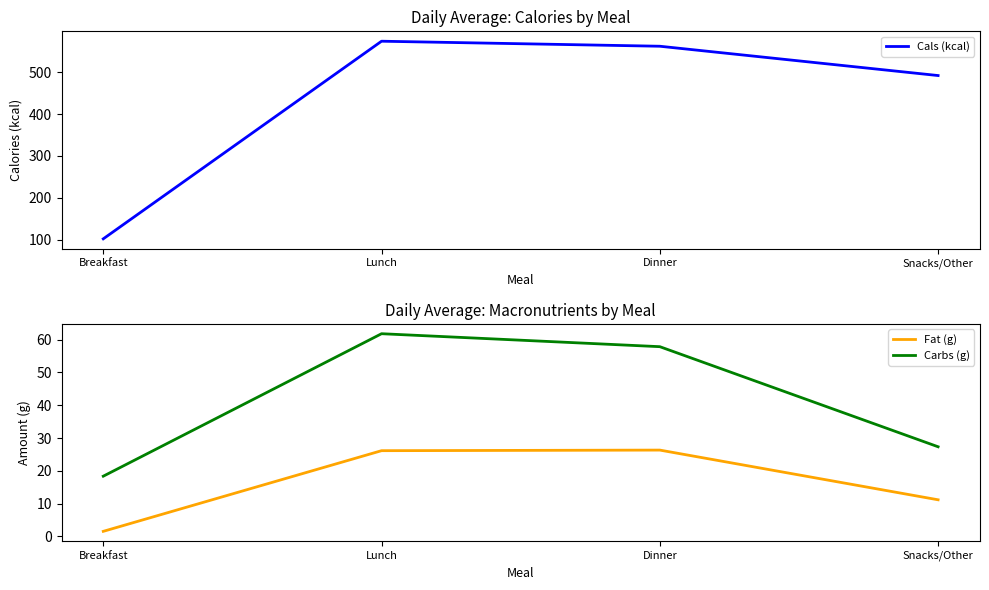

At which category does Cals (kcal) reach its first local peak?

Lunch